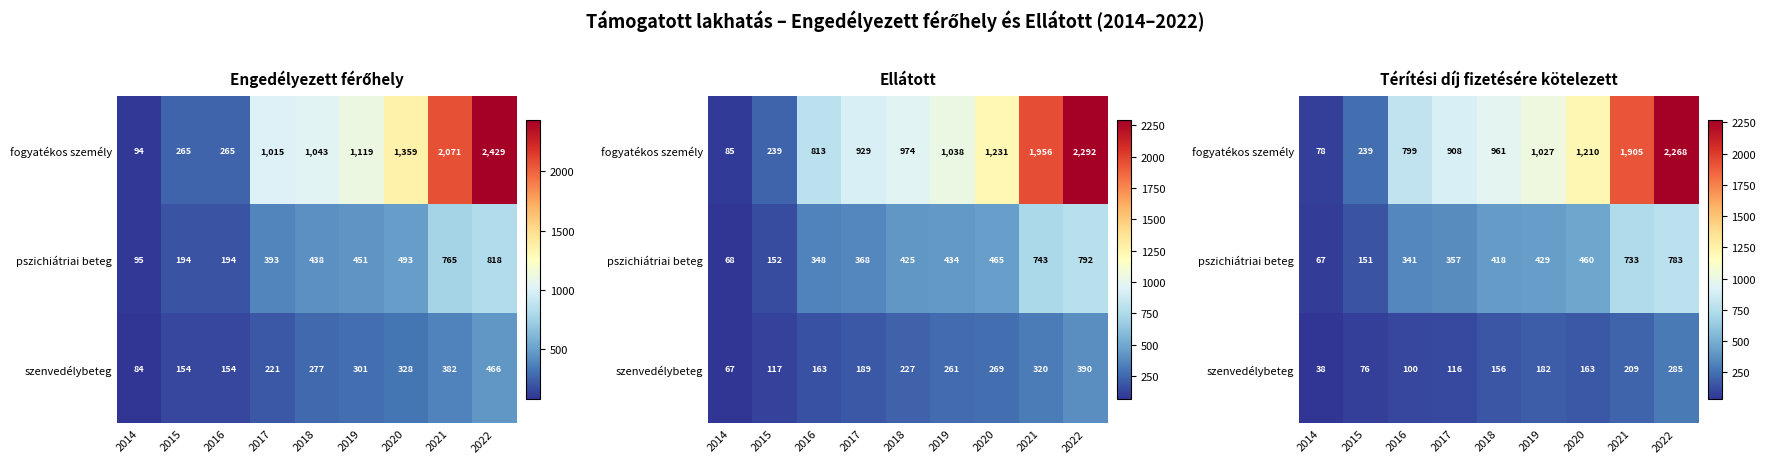

What is the total value across all series at 2020?

1833